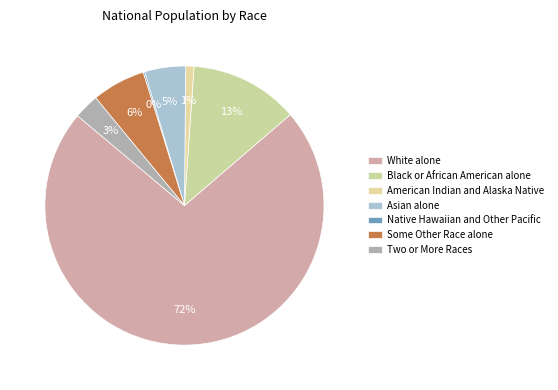

Is there any slice that represents more than half of the pie?

Yes